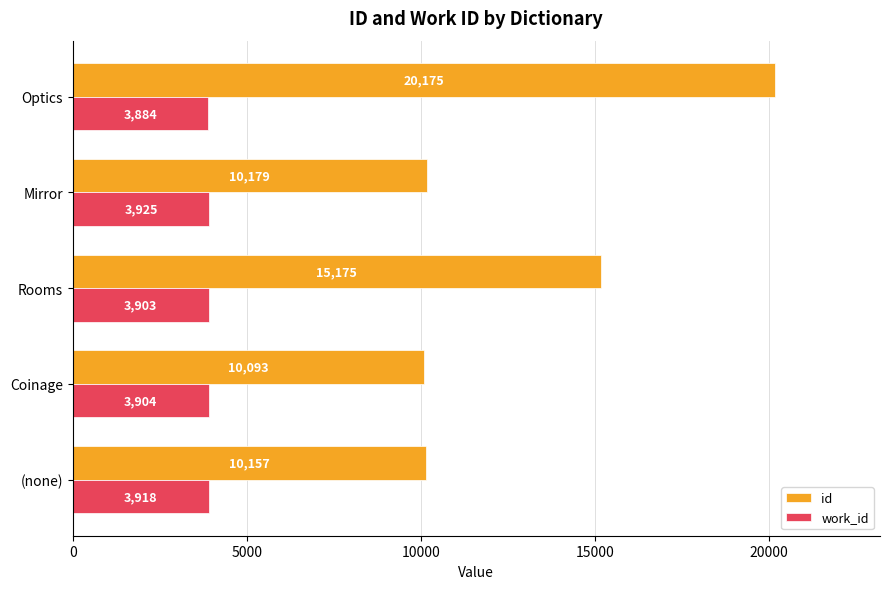

Which series has the largest range (max minus min)?

id